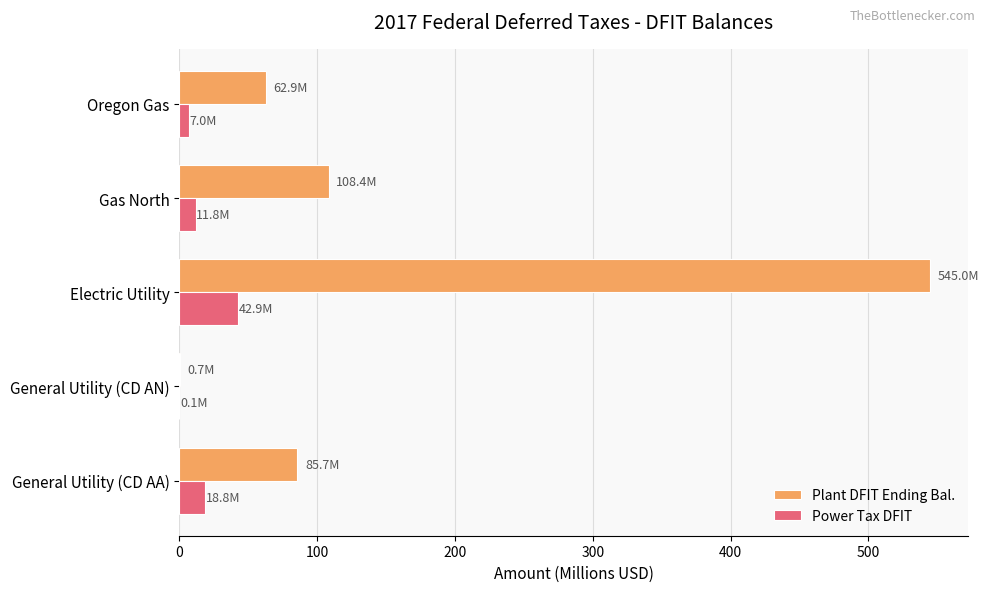

The Power Tax DFIT series shows 18.8 at General Utility (CD AA). True or false?

True